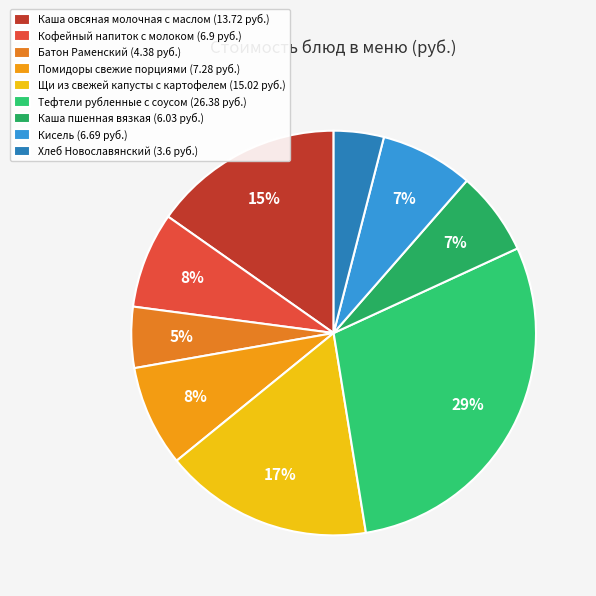

To the nearest percent, what is the average slice percentage?

11%